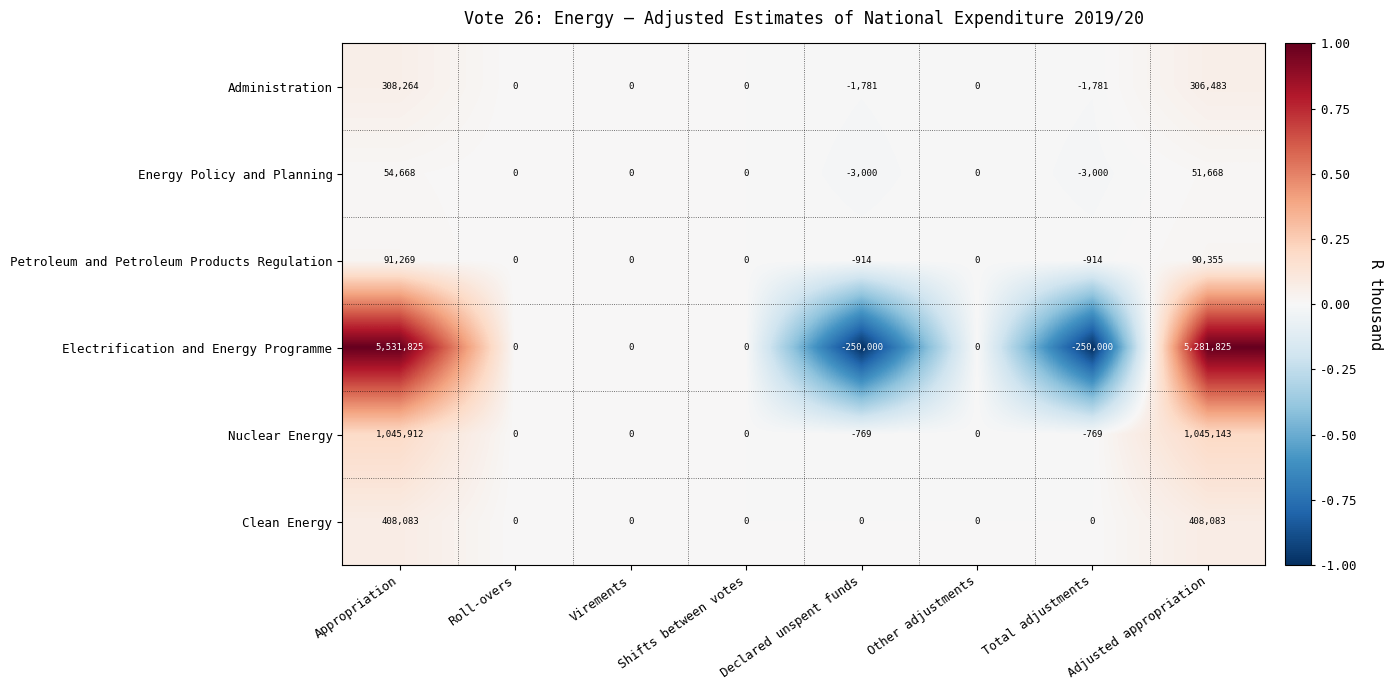

Read the Petroleum and Petroleum Products Regulation value at Declared unspent funds, to the nearest 100.

-900